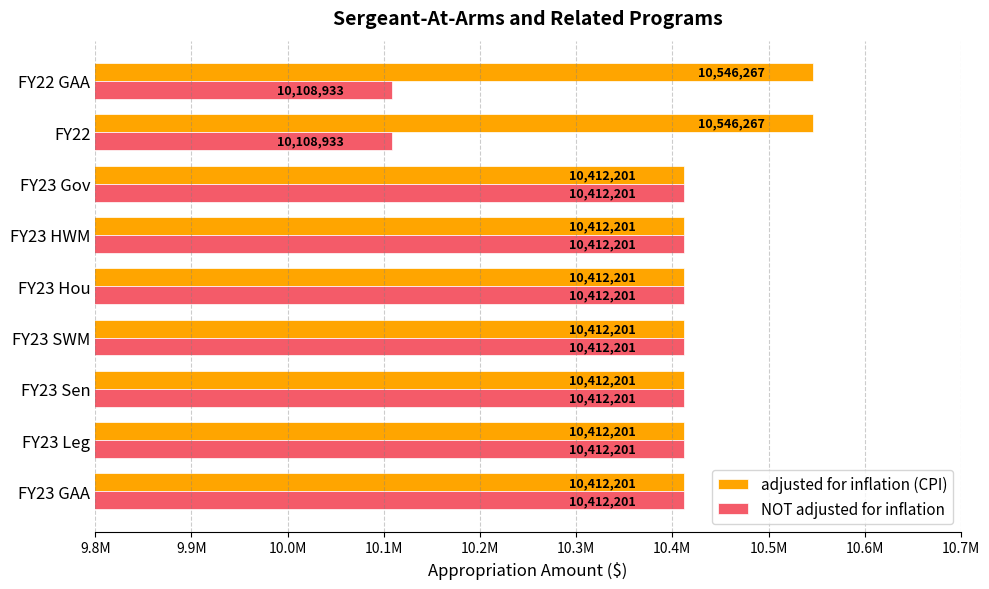

At how many categories does at least one series exceed 10246698?

9